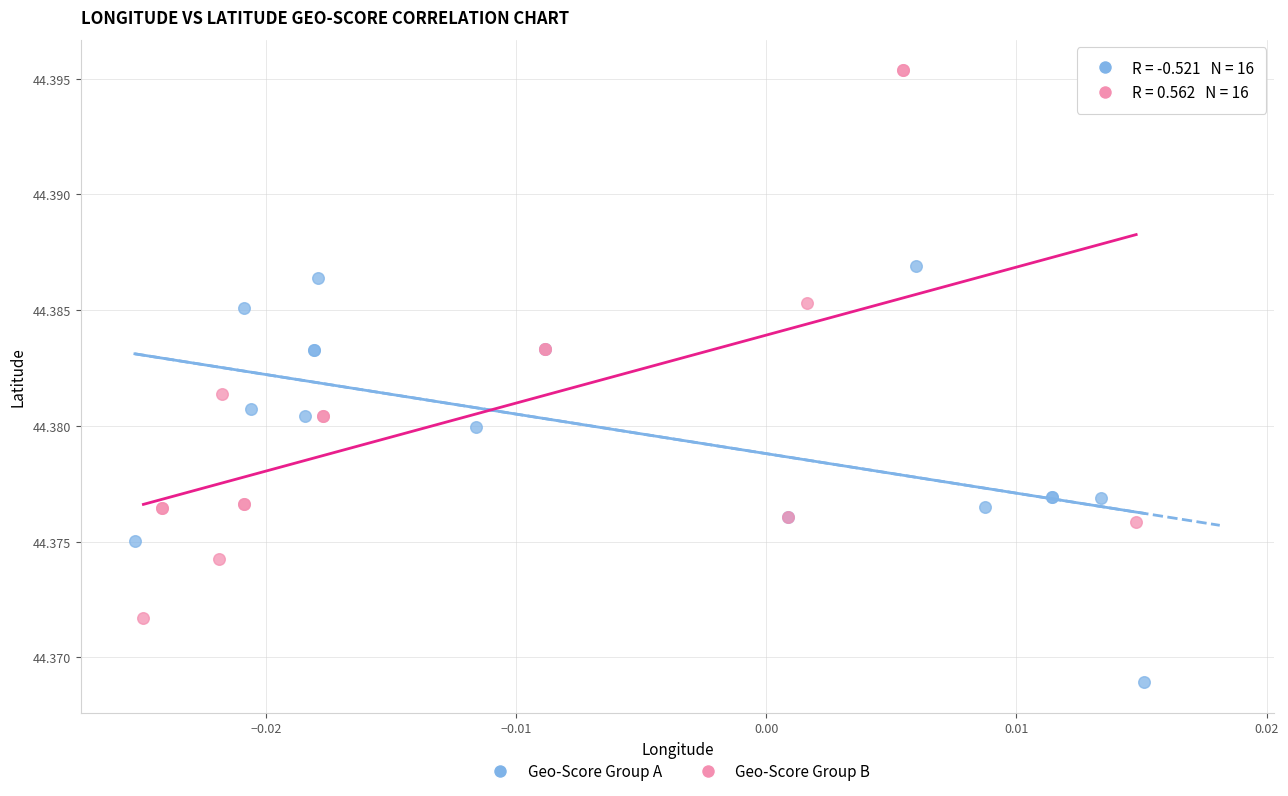

Which series contains the highest Y value?

Geo-Score Group B